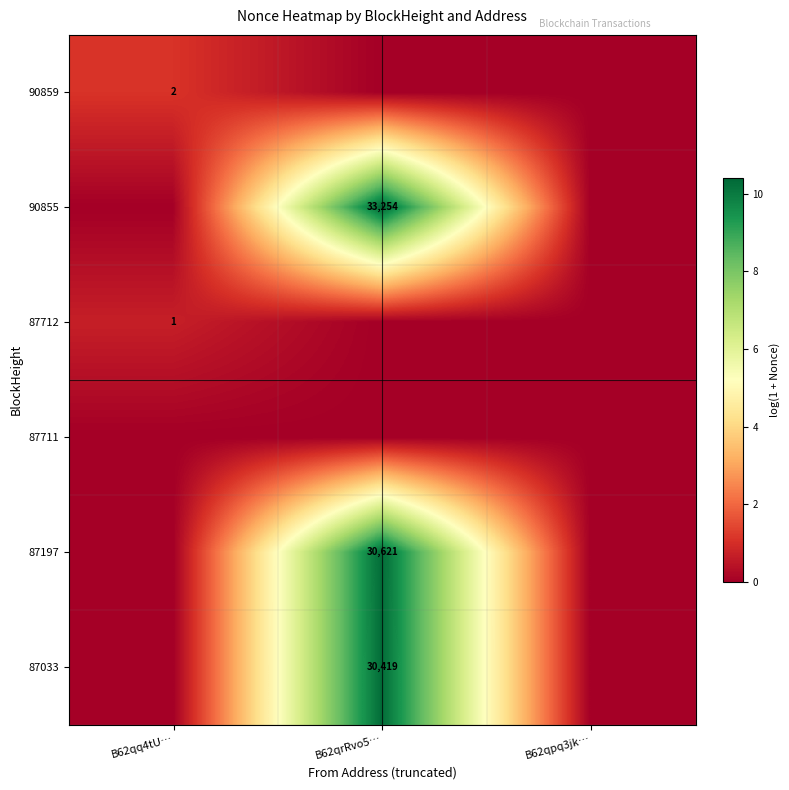

How many positive values does the 87197 series have?

1